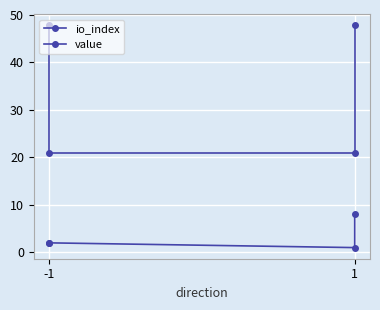

What is the average value of the io_index series?

3.2